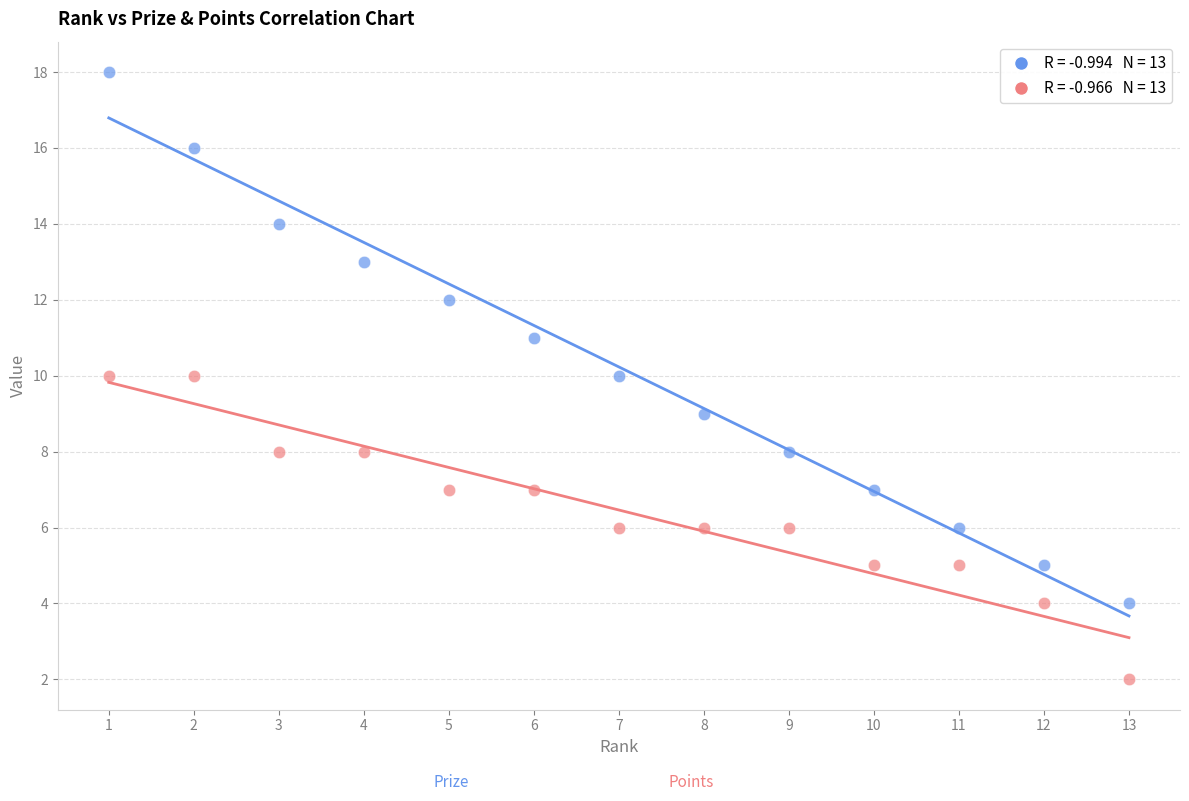

Across all data points, what is the range of X values (max minus min)?

12